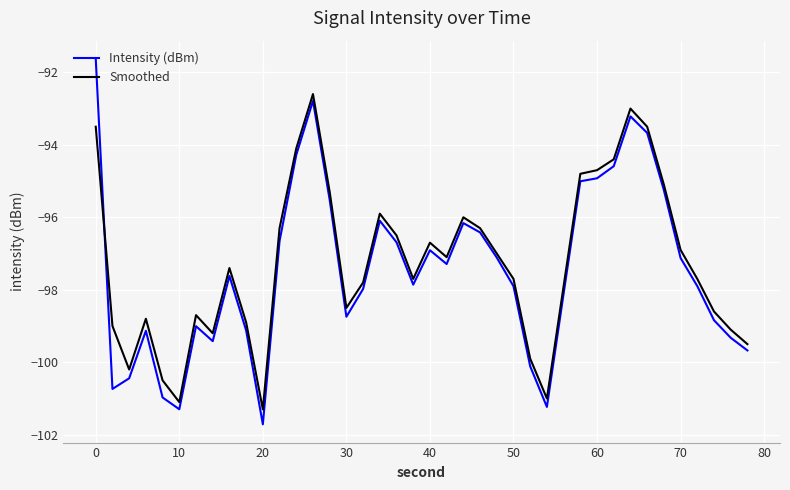

True or false: Smoothed and Intensity (dBm) intersect in this chart.

True